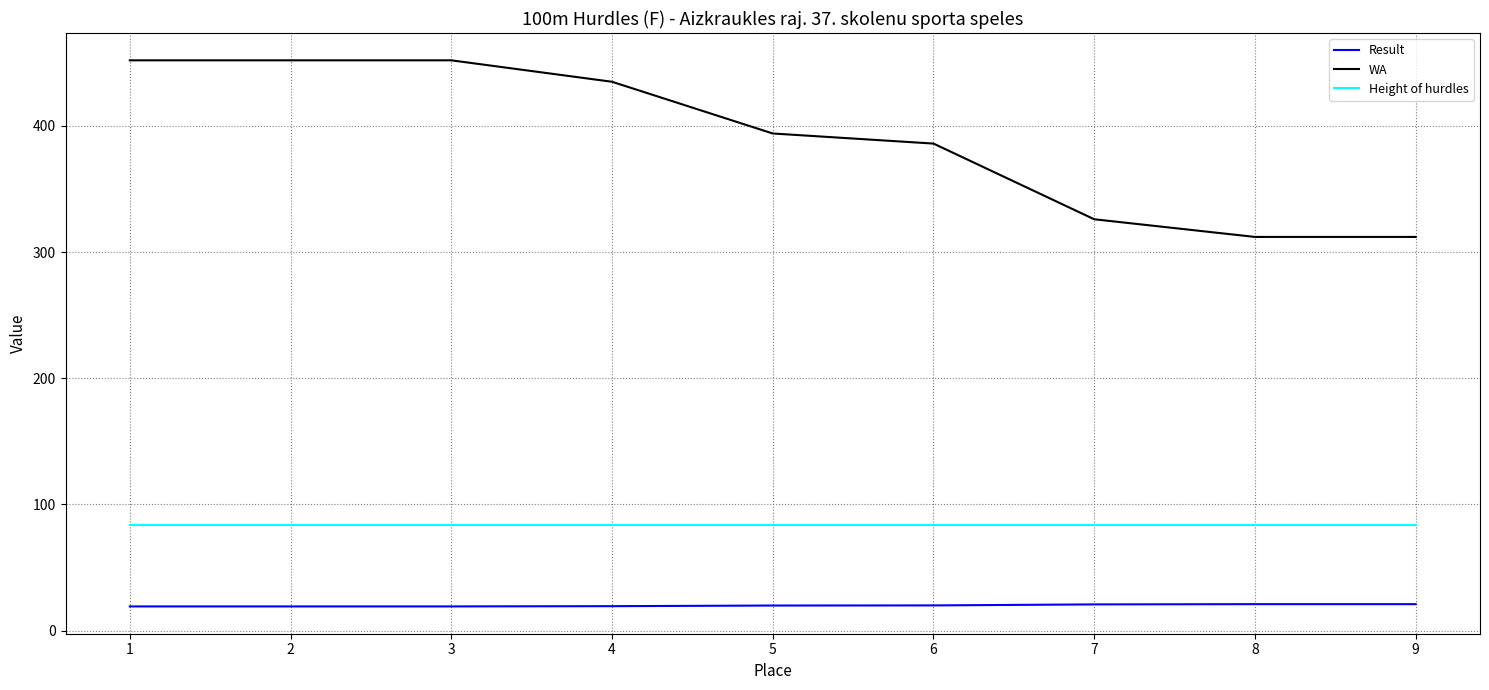

At how many categories does at least one series exceed 209?

9